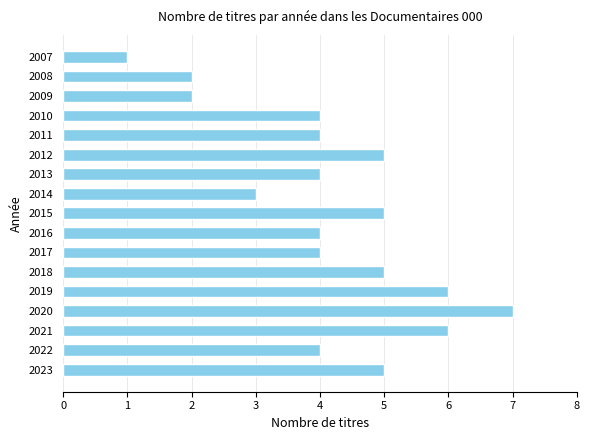

Is it true that the value at 2022 is 4?

True